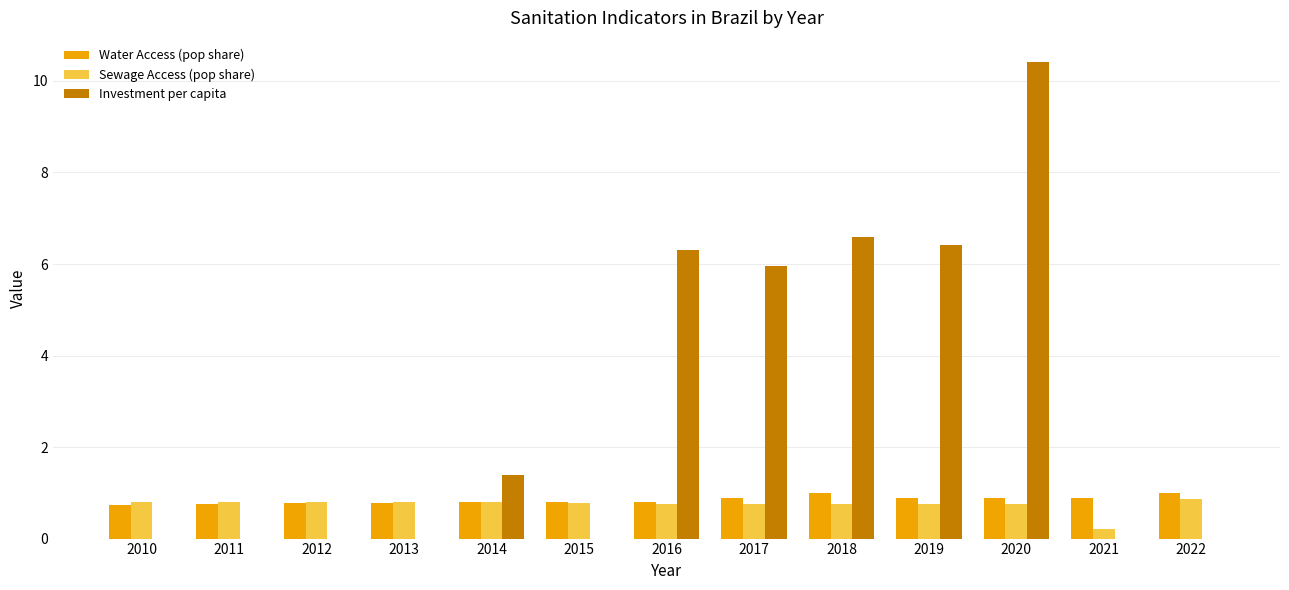

How many groups of bars are there?

13